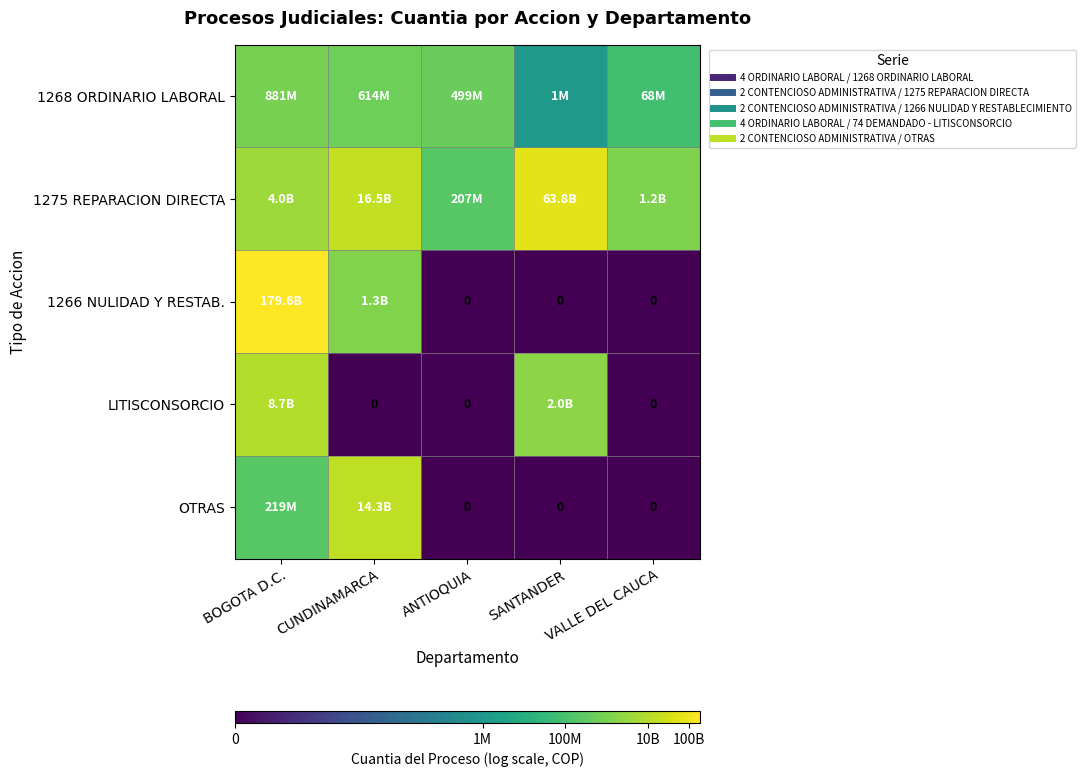

The value of 1275 REPARACION DIRECTA at ANTIOQUIA is 19.1. True or false?

True